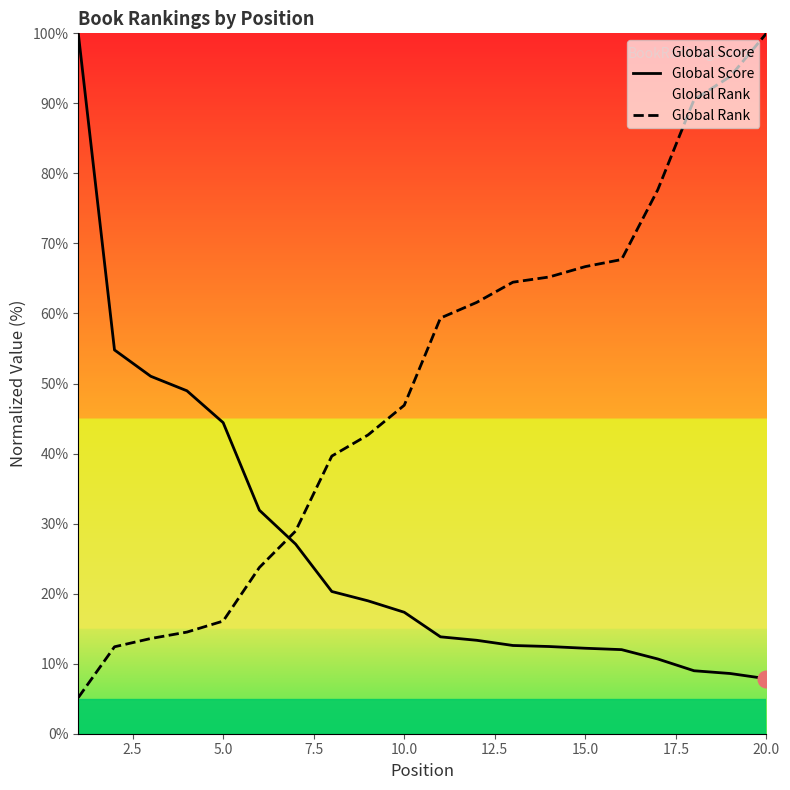

Which series ends up on top after the final intersection of Global Score and Global Rank?

Global Rank